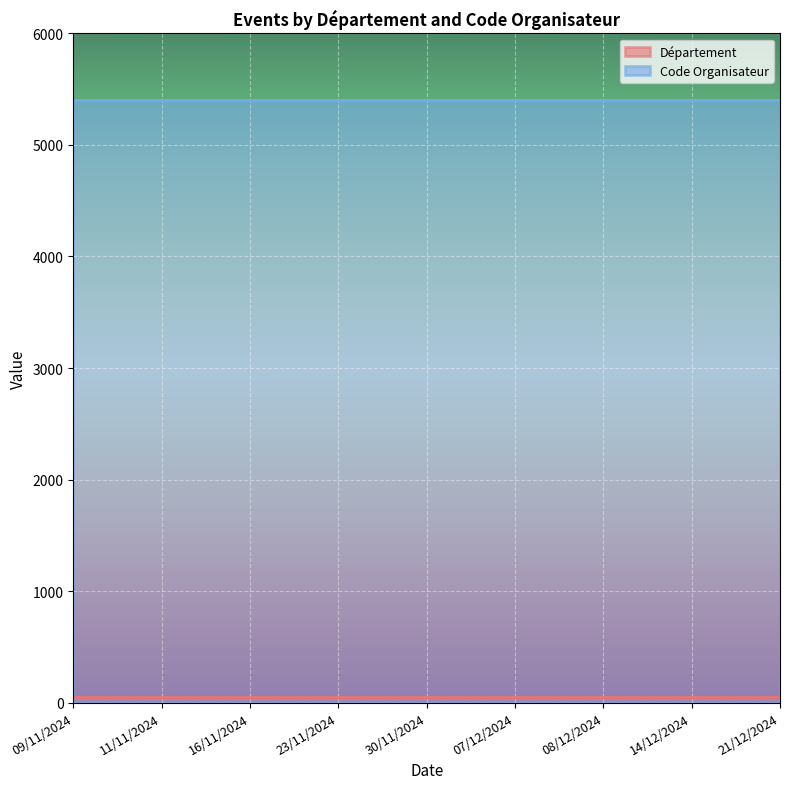

What is the greatest value displayed?

5402